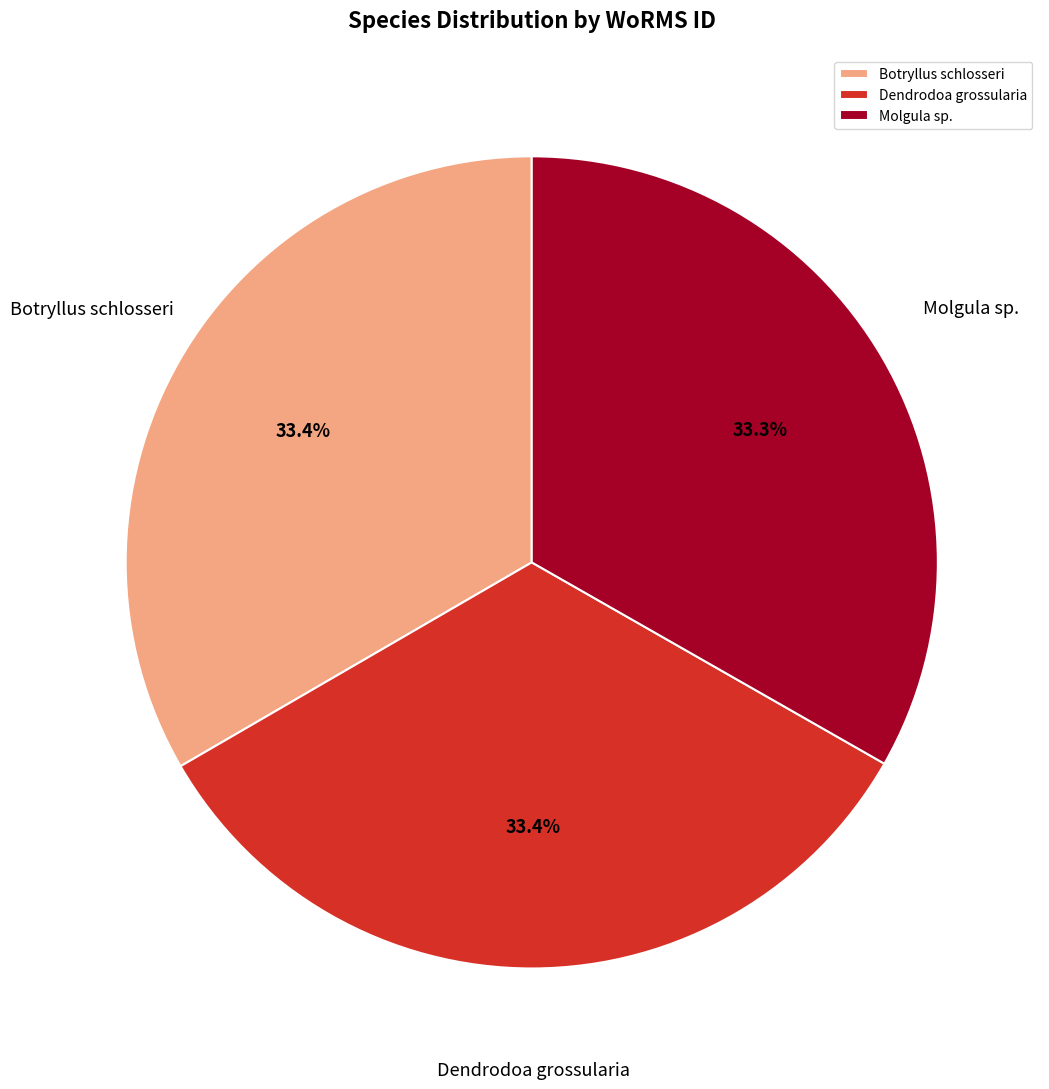

Approximately how many times larger is the value at Dendrodoa grossularia compared to Molgula sp.?

1.0